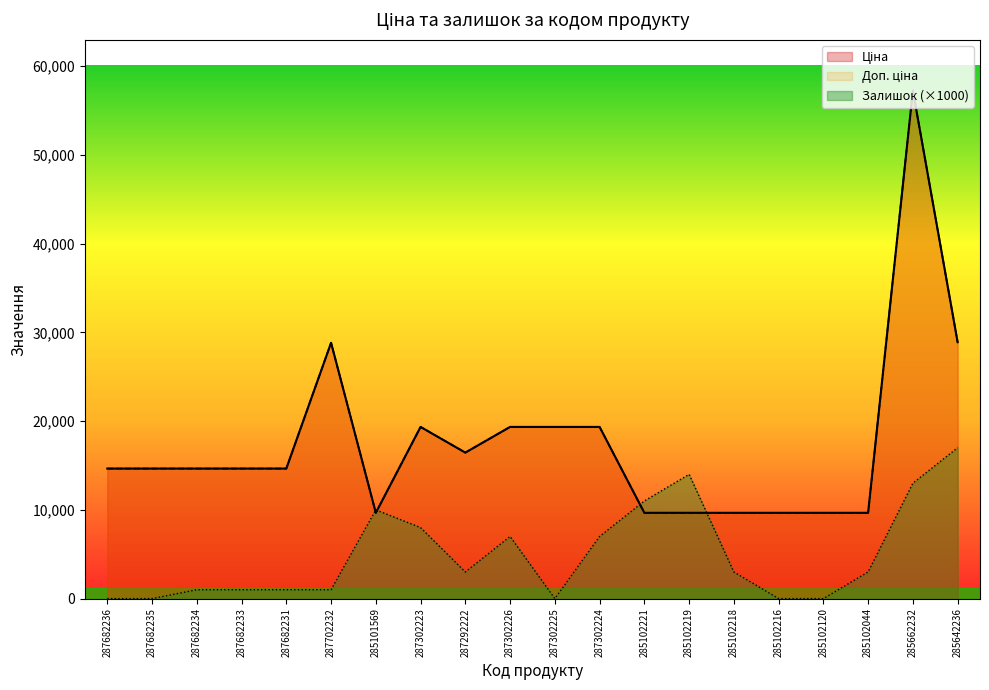

How many values in the Залишок series exceed 3000?

8